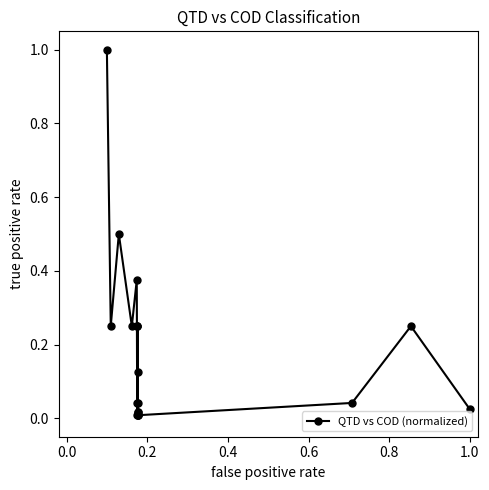

What is the value of the 3rd point from the left?

0.5